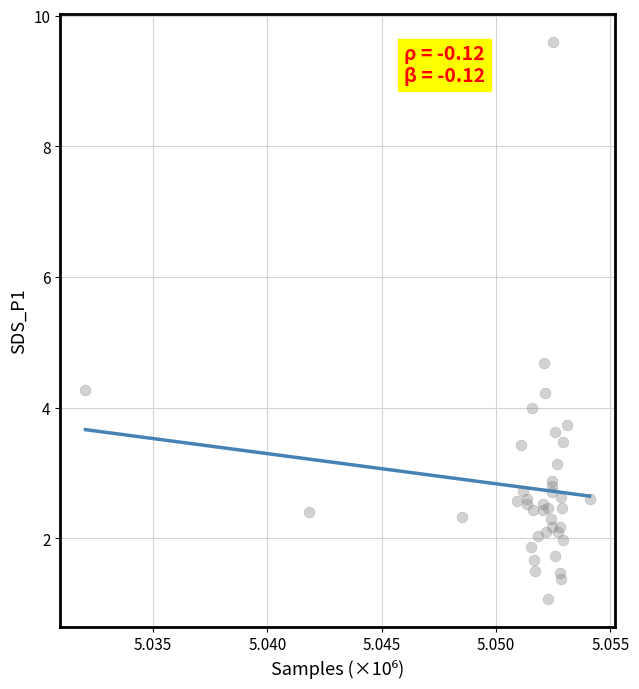

What Y value in the scatter plot is closest to 5?

4.7